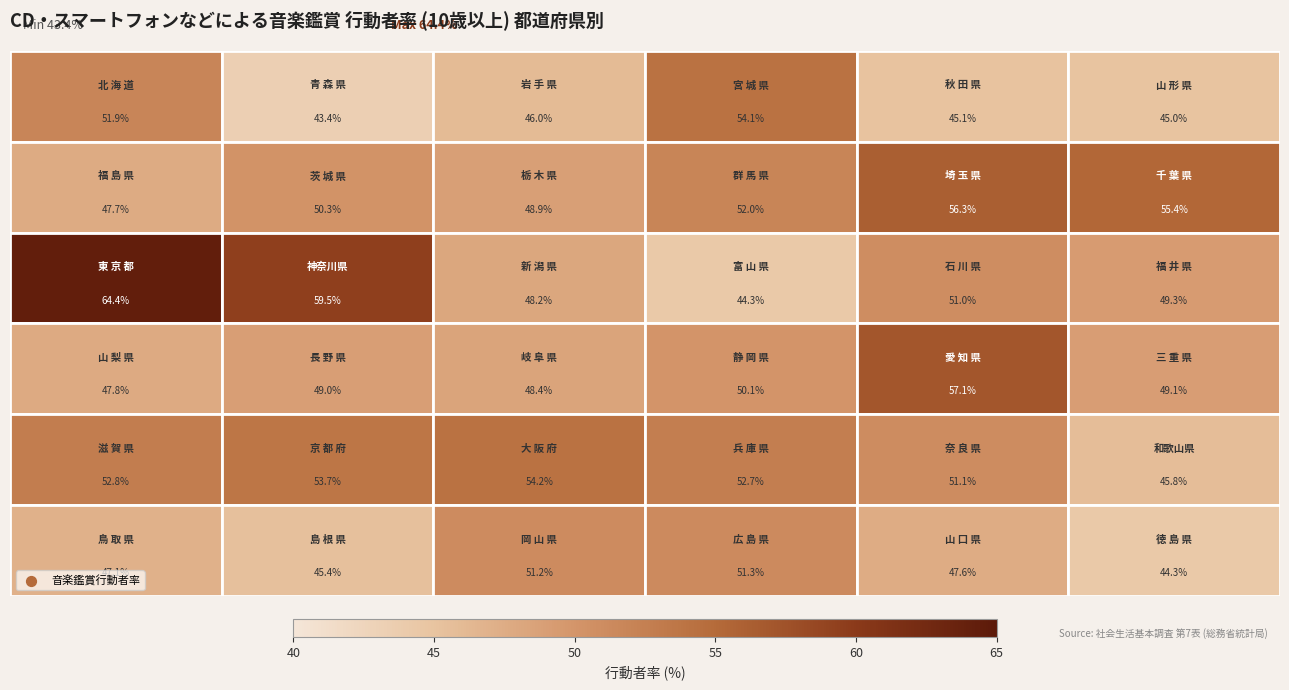

What is the smallest value displayed?

43.4